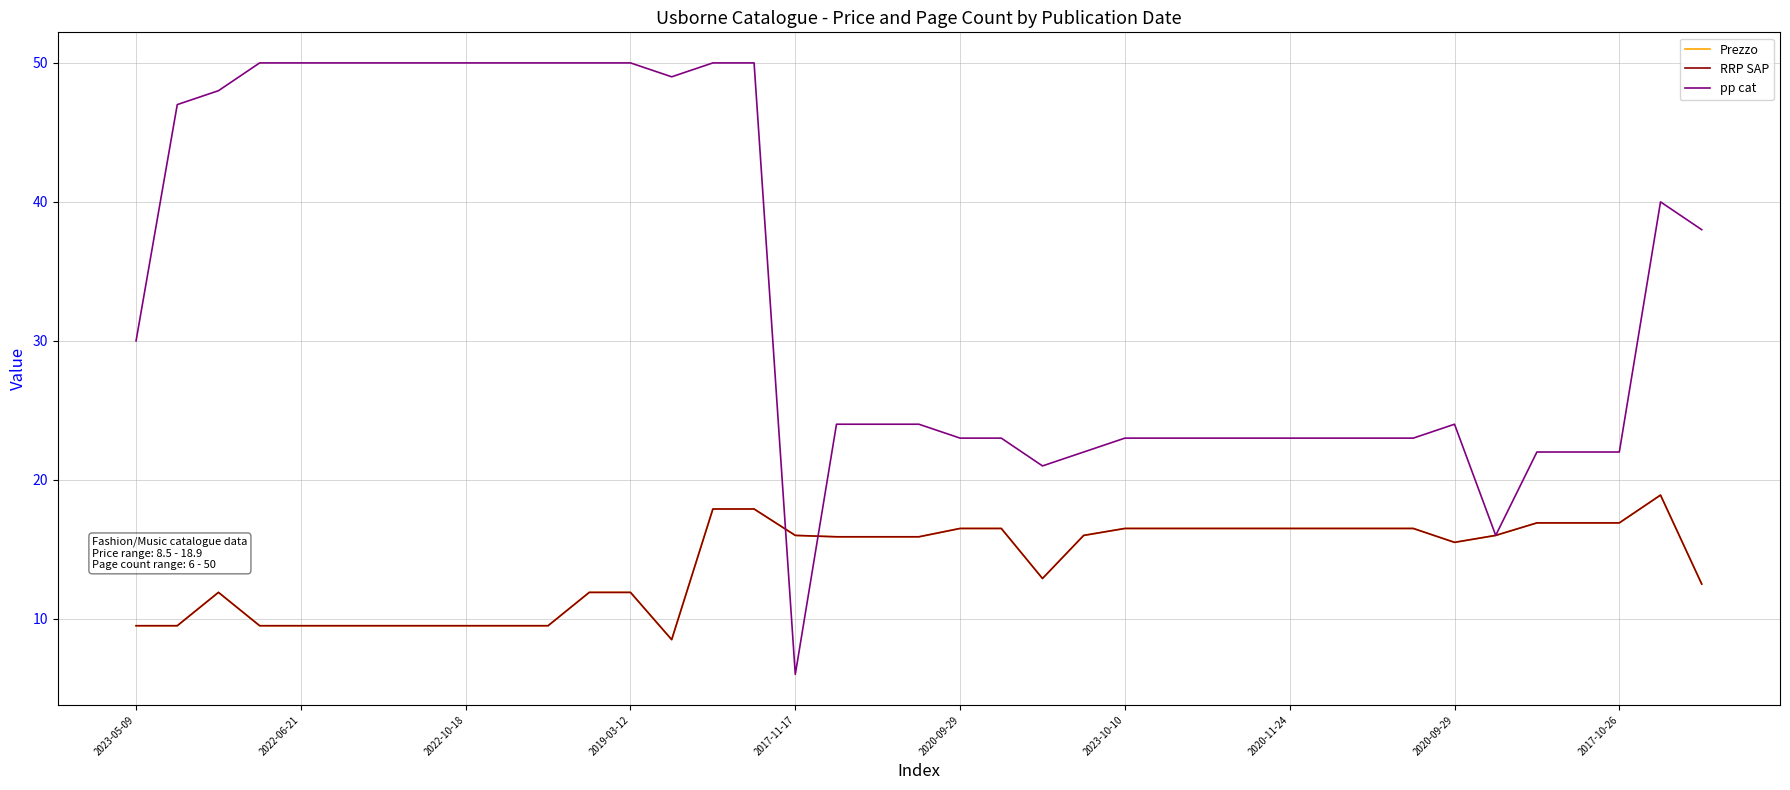

Where is the first local minimum for Prezzo?

13